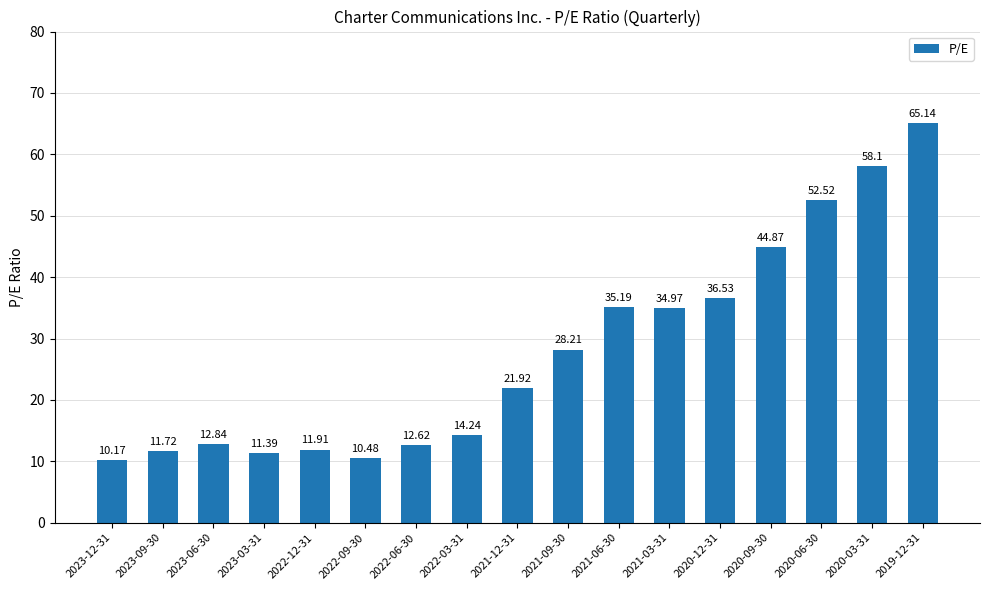

What is the ratio of the value at 2023-06-30 to the value at 2022-03-31?

0.9